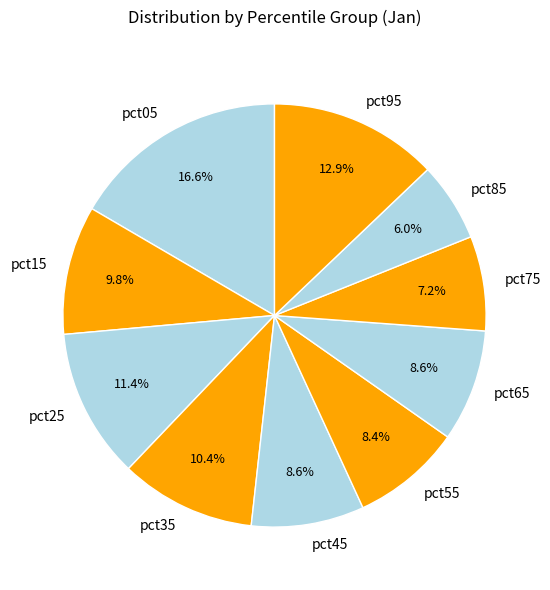

To the nearest percent, what portion does pct85 represent?

6%